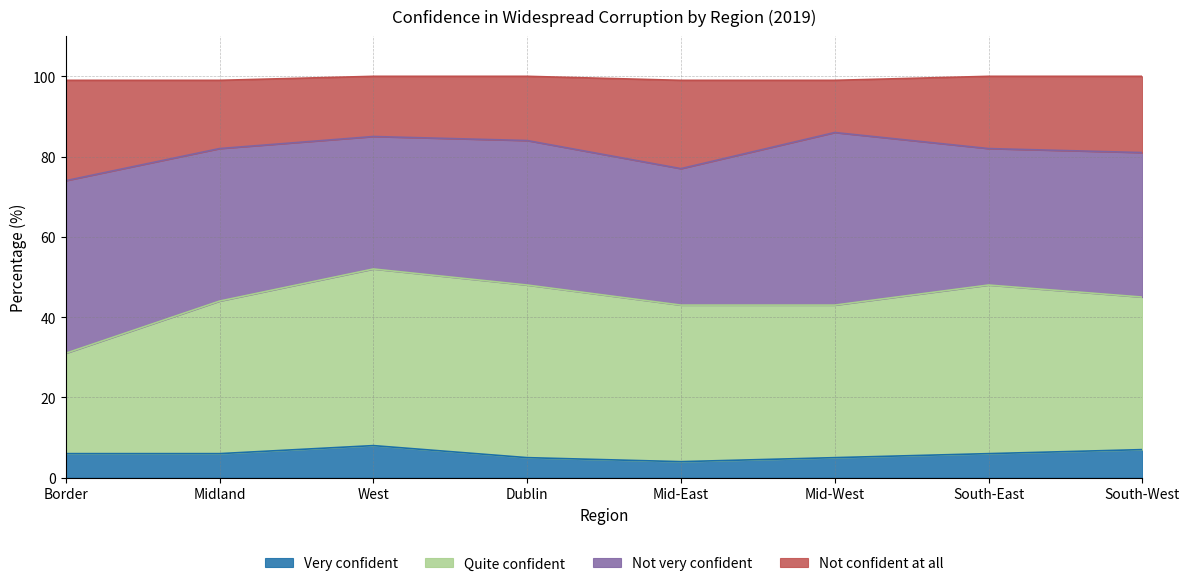

The Very confident series shows 2 at West. True or false?

False